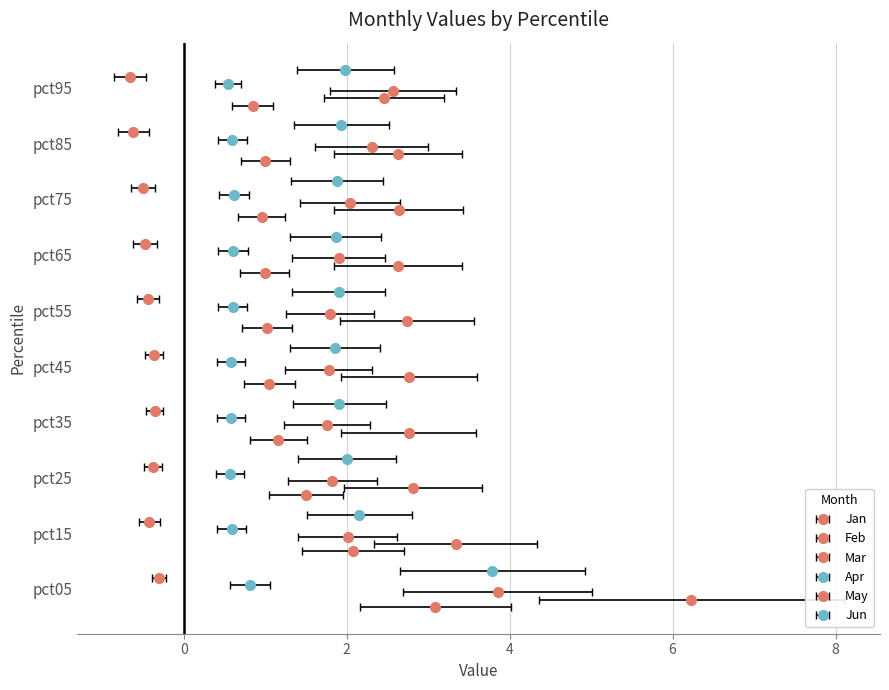

Which category has the lowest value in the Jan series?

pct95